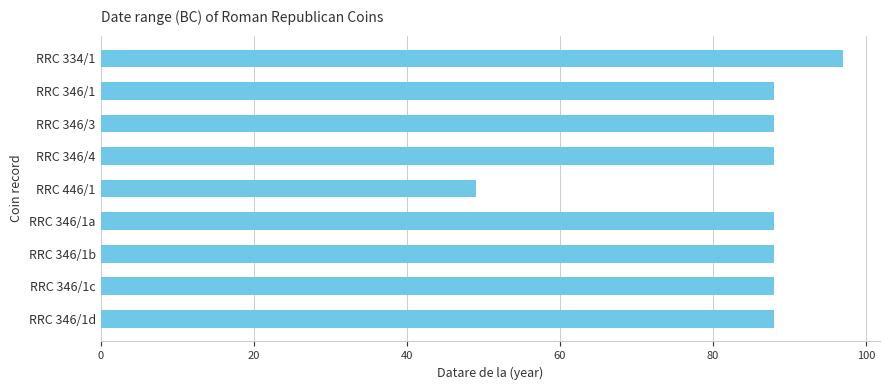

What is the difference between the maximum and minimum values?

48